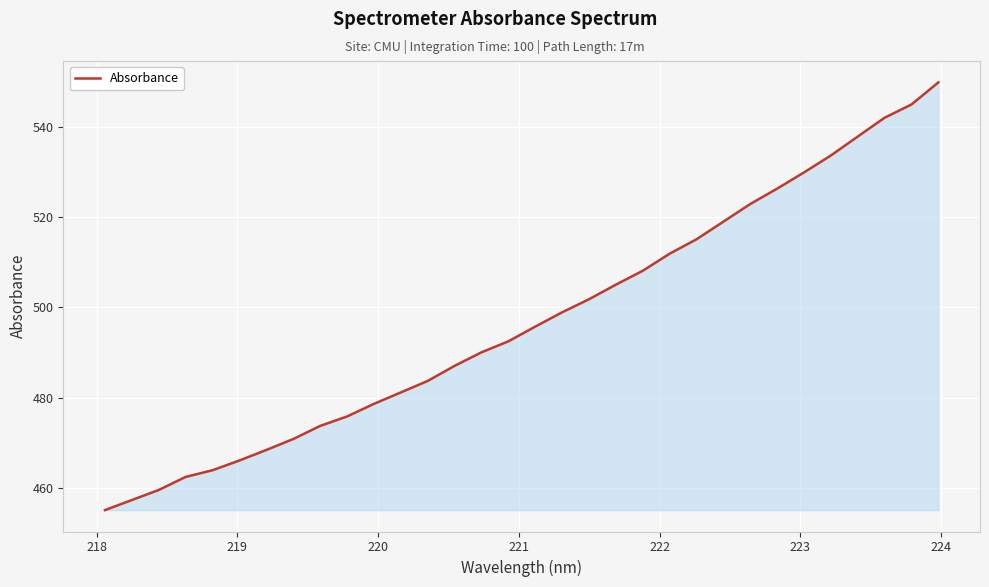

What is the greatest value displayed?

549.8